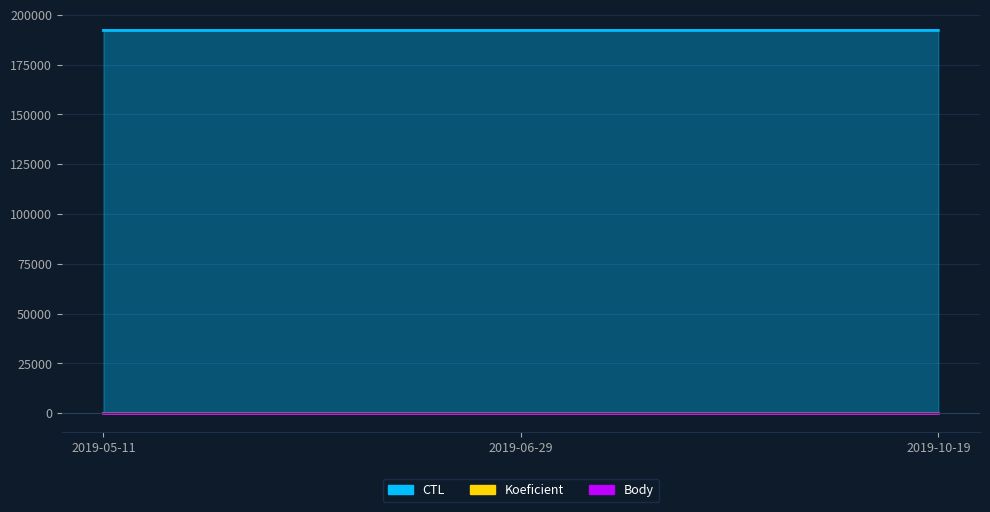

Reading right to left, list all the values displayed in this chart.

CTL: 192211	192204	192202
Koeficient: 2	4	2